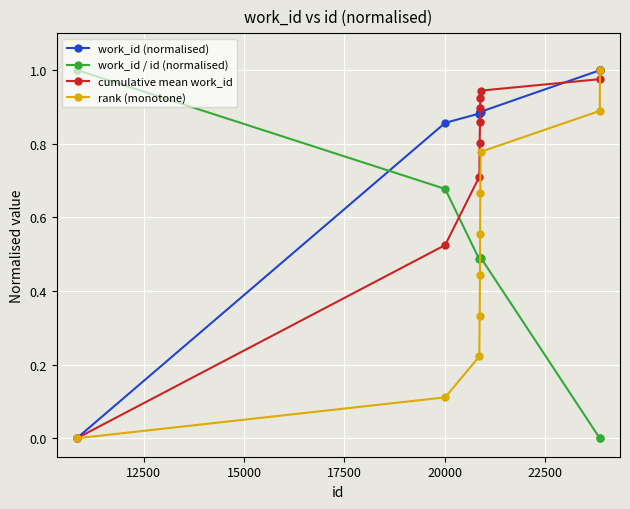

How many times do work_id / id (normalised) and rank (monotone) cross each other?

1